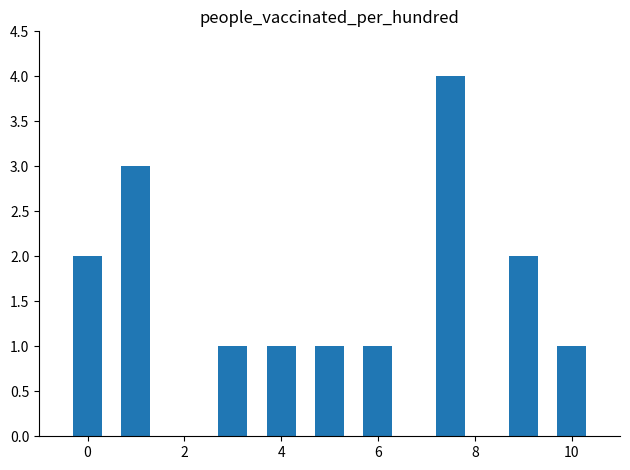

What is the difference between the maximum and minimum values?

3